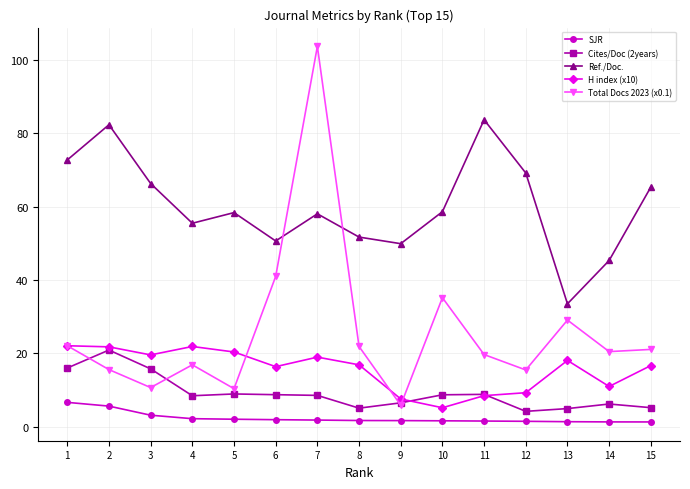

Count the number of categories in the chart.

15